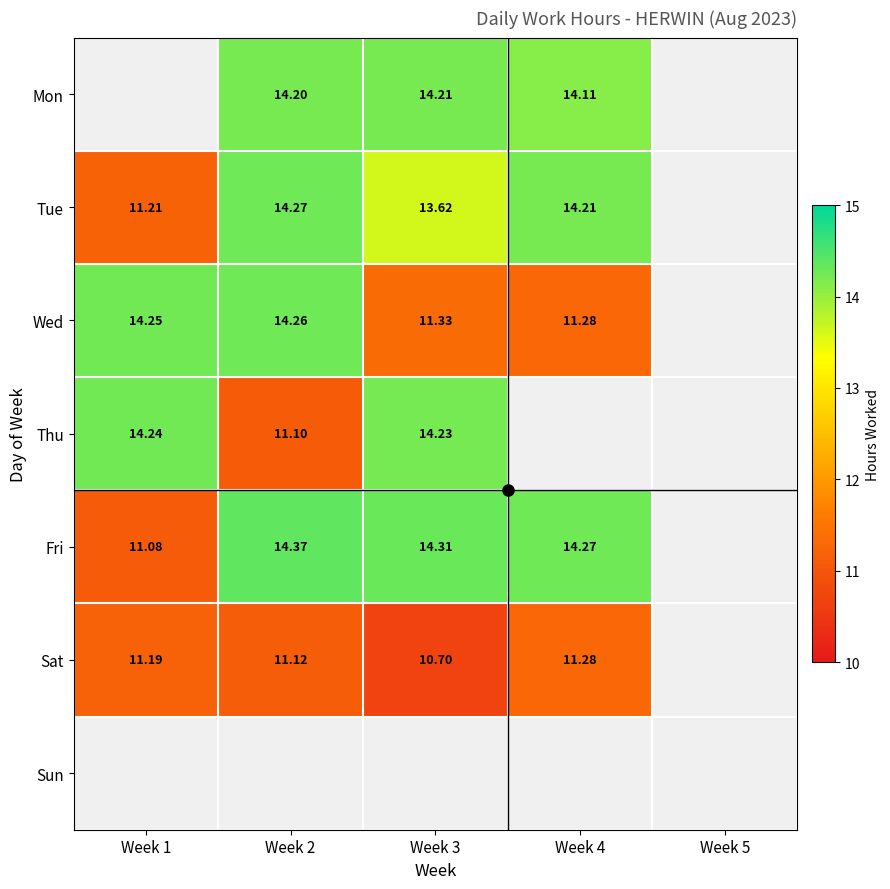

Is the value of Sat at Week 1 greater than the value of Mon at Week 2?

No